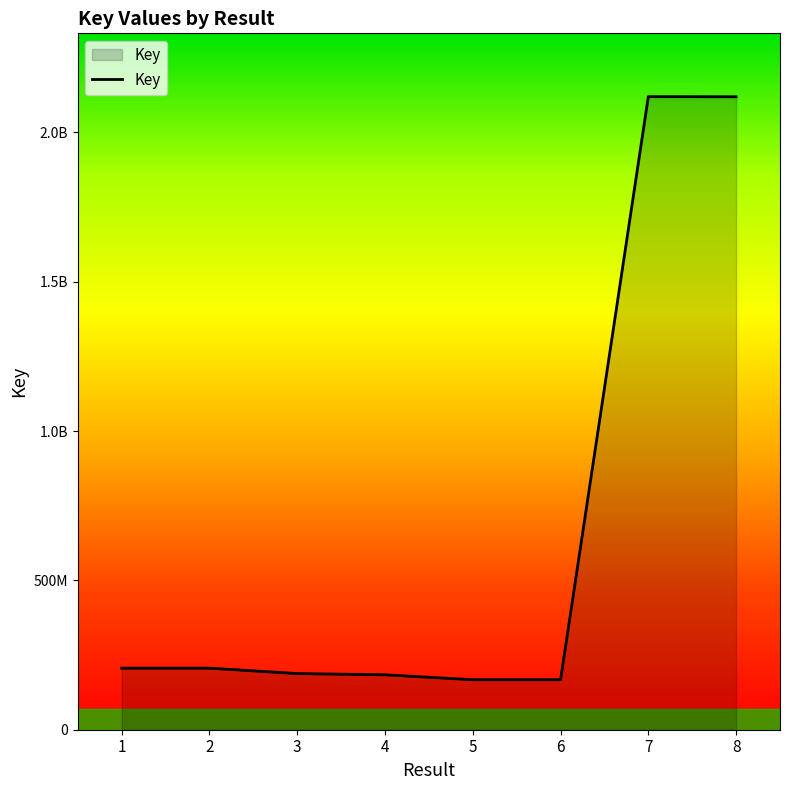

True or false: there are more than 2 points higher than both neighbors.

False